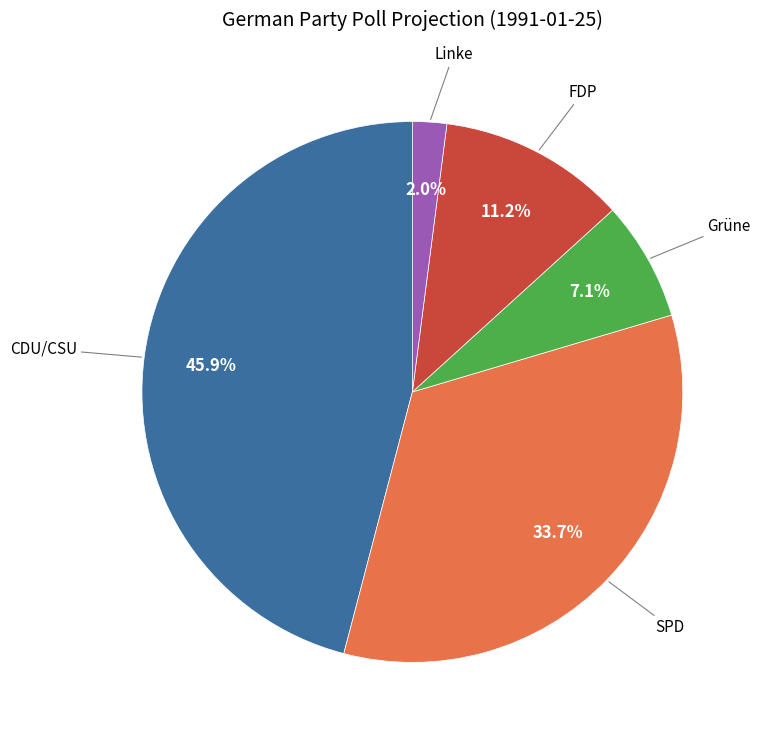

Is the sum of CDU/CSU and Linke greater than half?

No